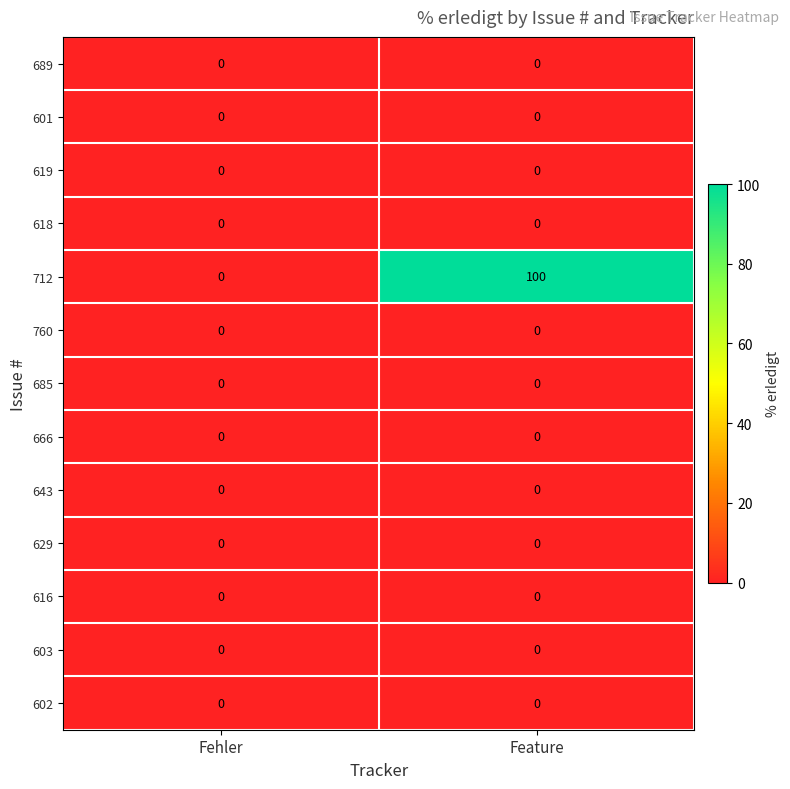

Is it true that 601 equals 0 at Feature?

True